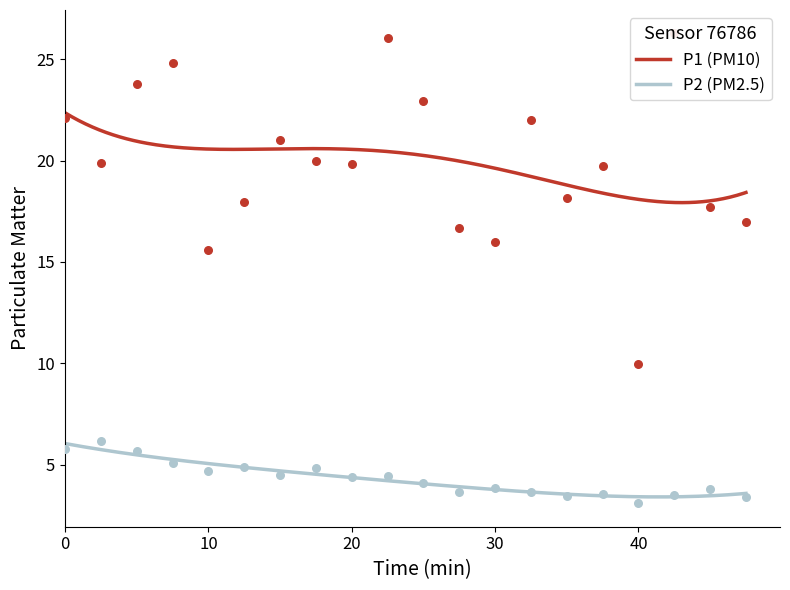

Which series has the largest Y range (max minus min)?

P1